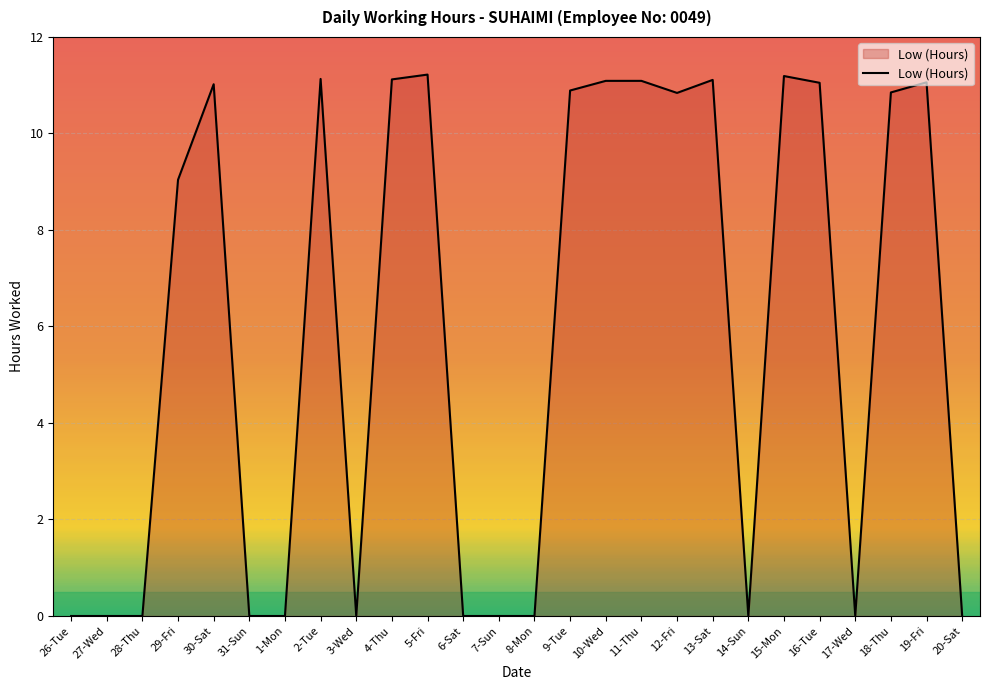

How many lines are shown in the chart?

1